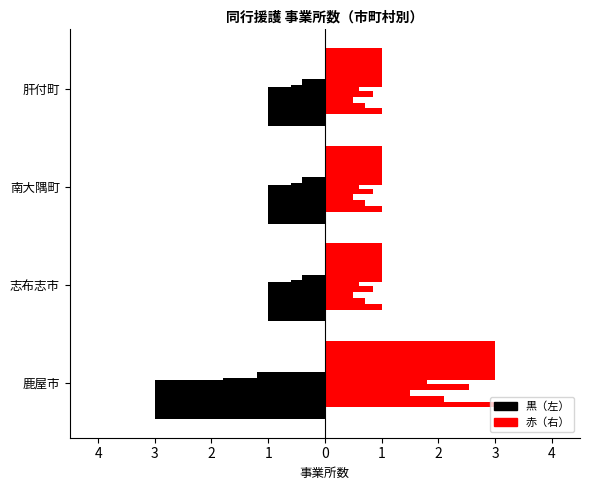

What are all the series names shown in the legend?

黒（左）, 赤（右）